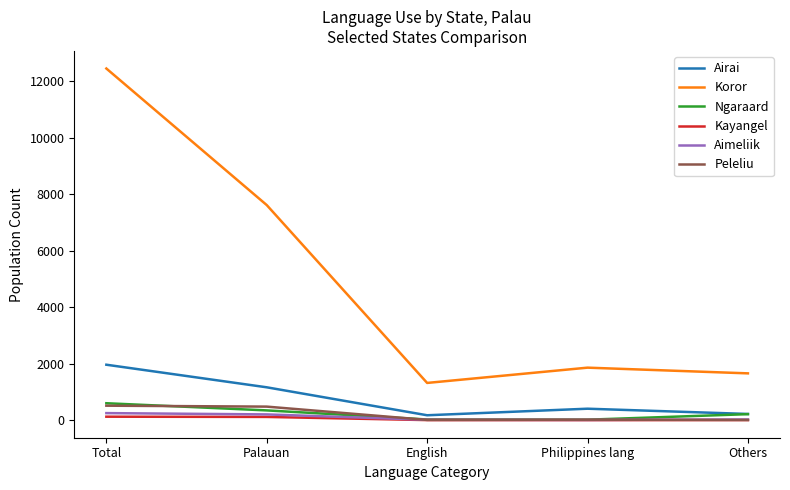

The value of Koror at Total is 12455. True or false?

True